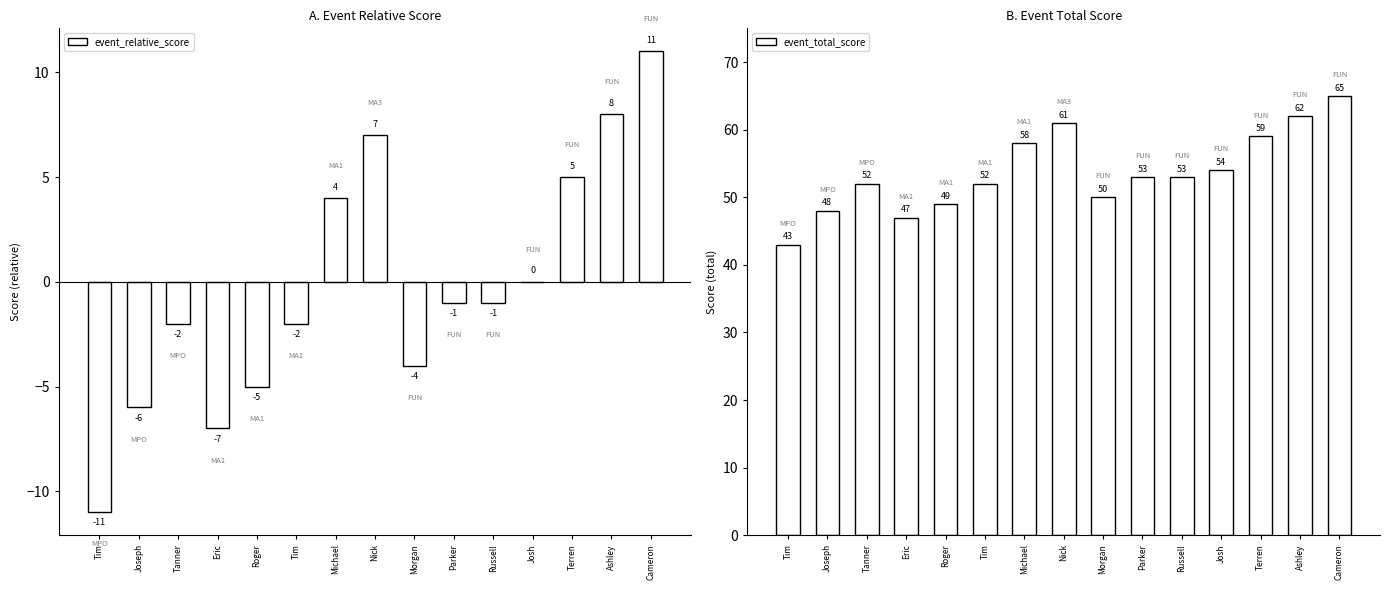

What is the label of the 9th bar from the right?

Michael